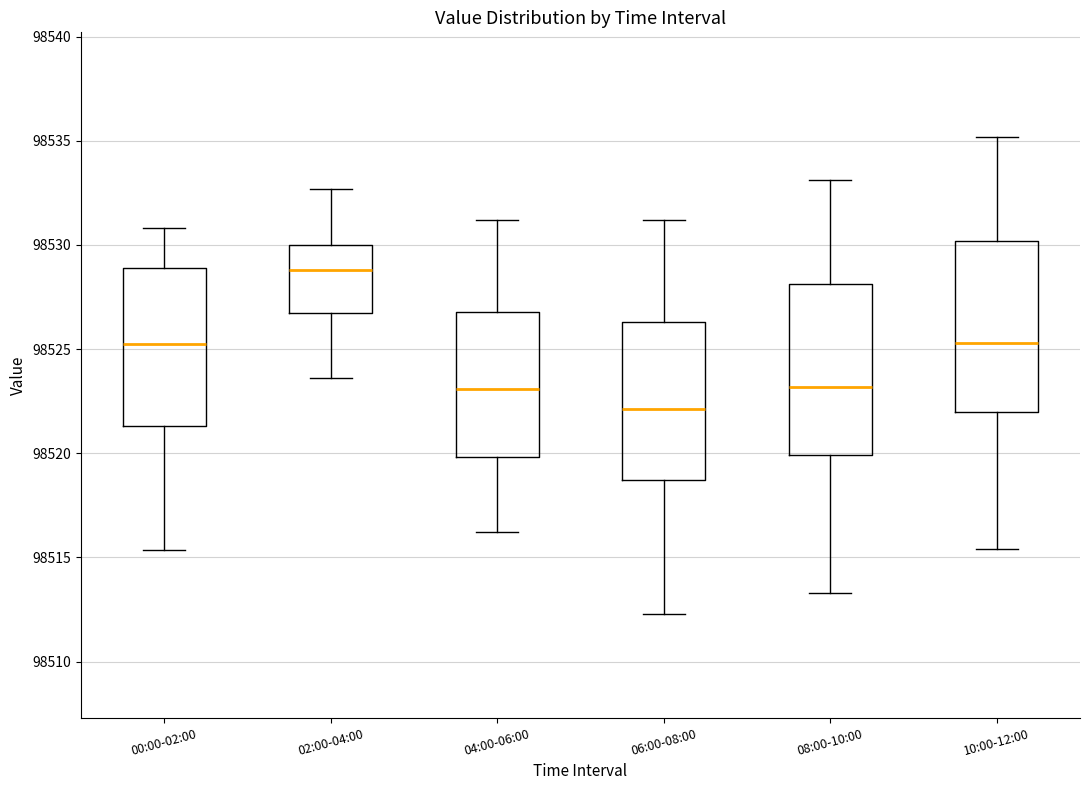

Which box's median line is the highest?

02:00-04:00